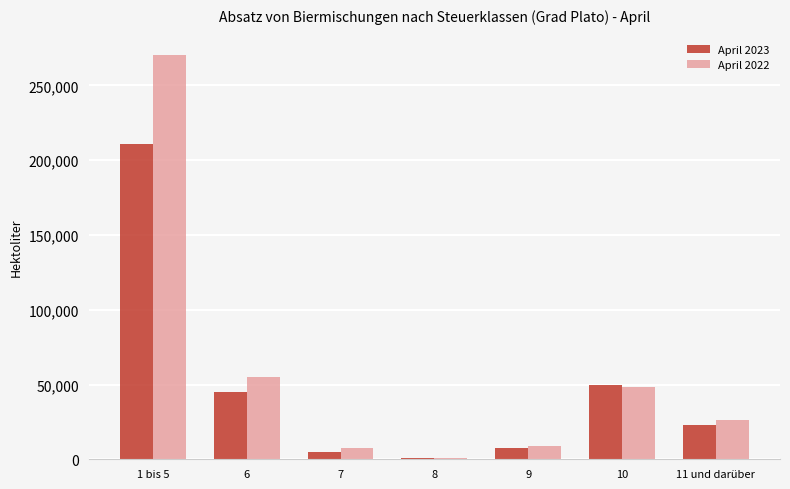

Between 1 bis 5 and 11 und darüber, which series saw the biggest shift?

April 2022